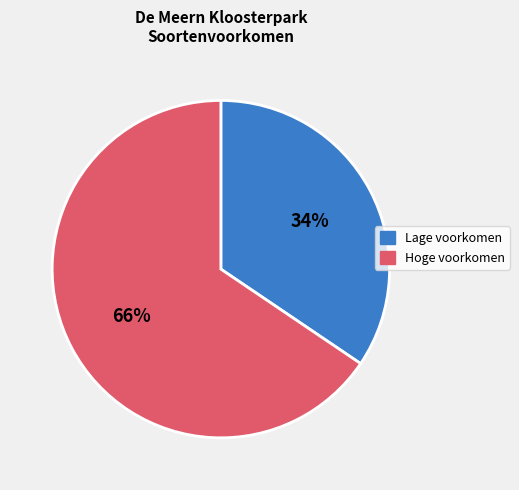

Is there any slice that represents more than half of the pie?

Yes